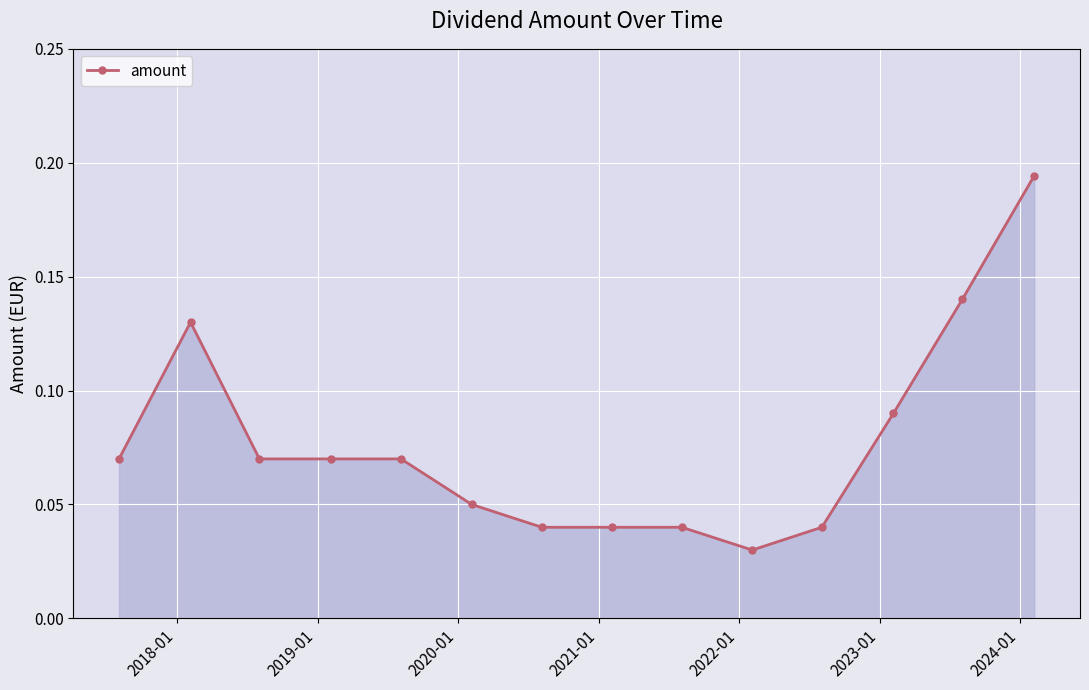

Count the values in the range 0 to 1.

14